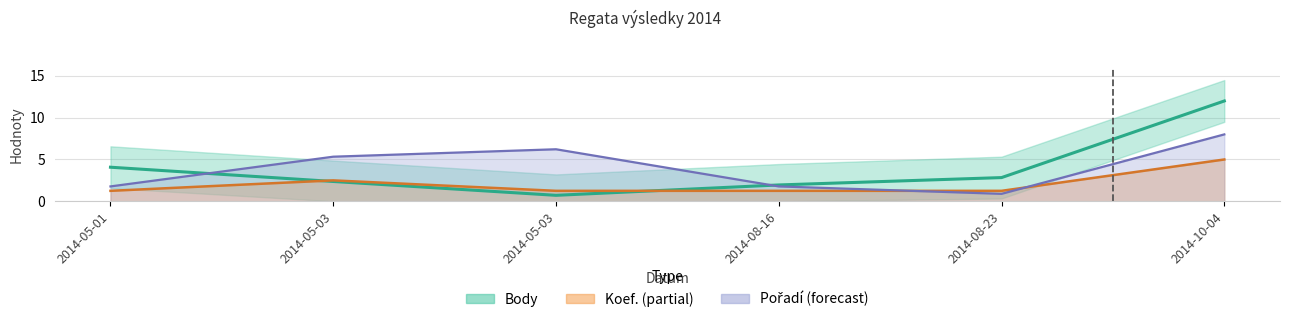

Reading right to left, extract all data points from this chart.

Body: 12.0	2.8	2.0	0.7	2.4	4.1
Koef.: 5.0	1.2	1.2	1.2	2.5	1.2
Pořadí: 8.0	0.9	1.8	6.2	5.3	1.8